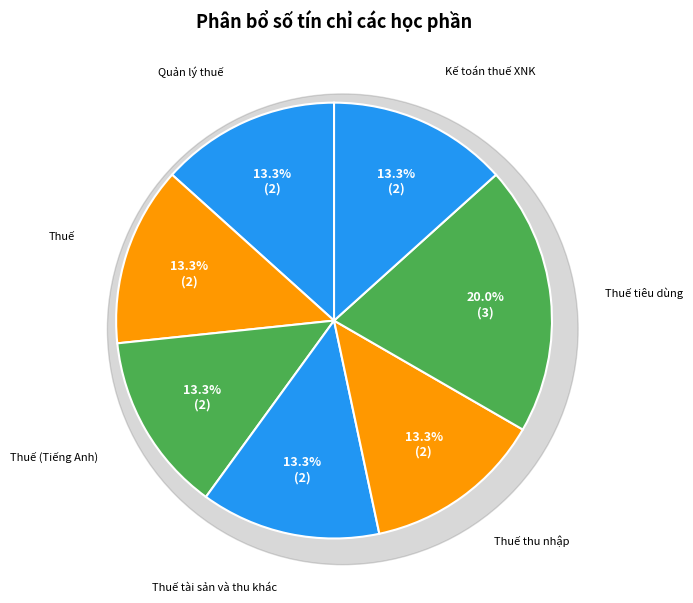

Count the number of slices in the pie.

7